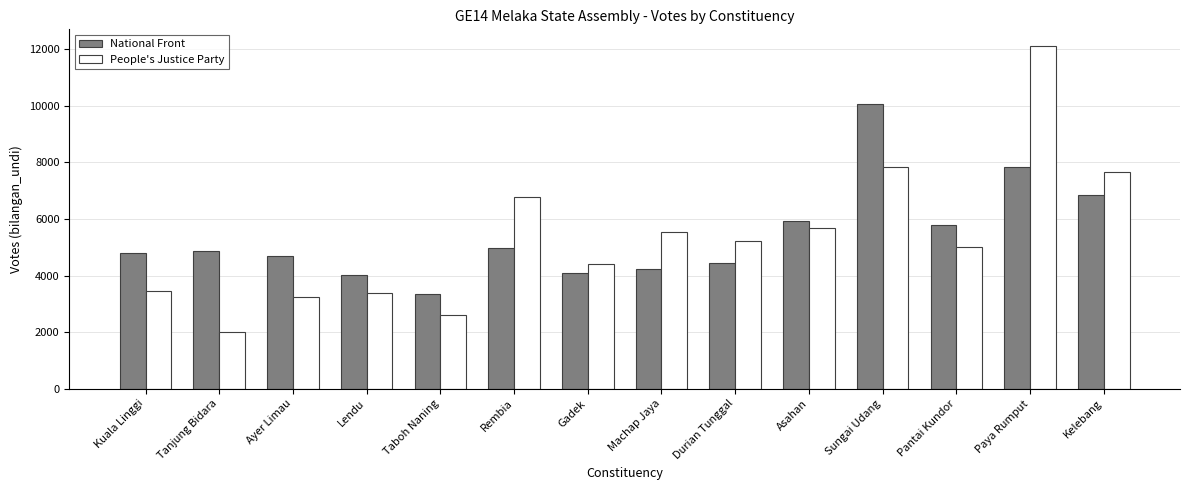

Between Taboh Naning and Rembia, which series saw the biggest shift?

People's Justice Party